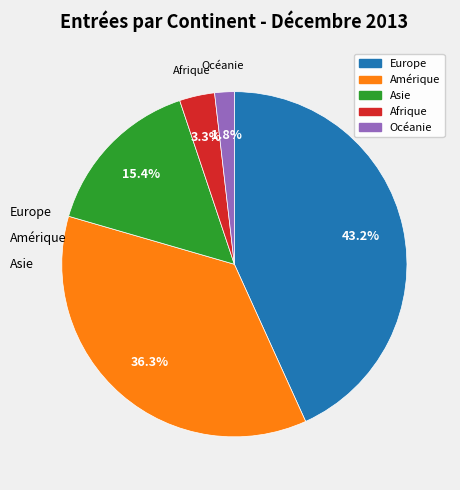

Which has a higher value, Amérique or Océanie?

Amérique